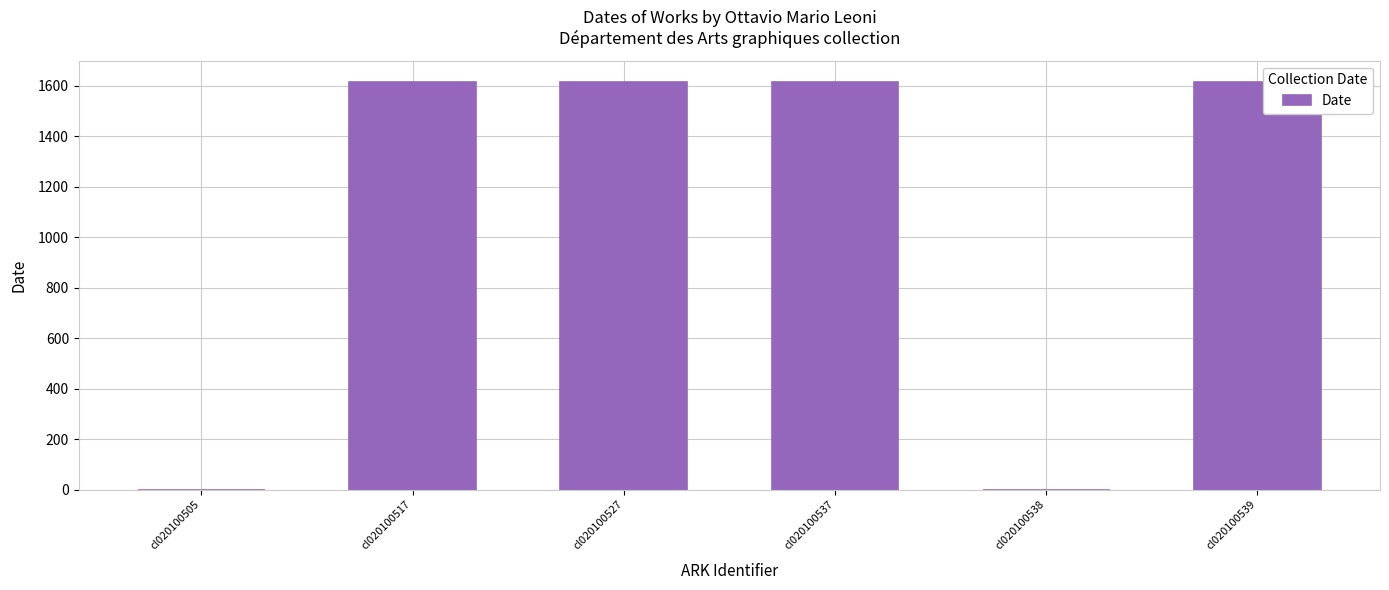

What is the greatest value displayed?

1616